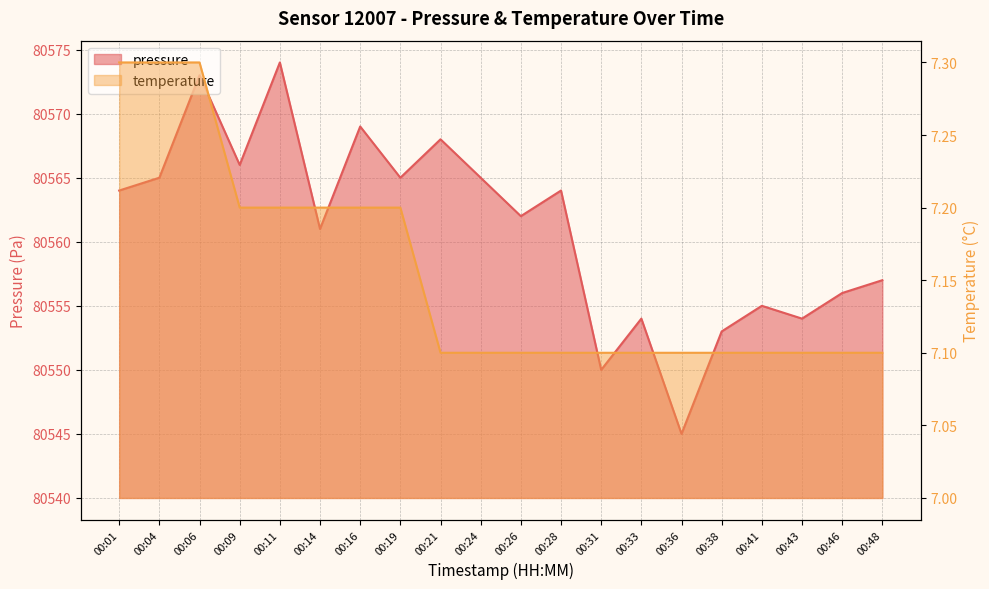

What is the greatest value displayed?

80574.0